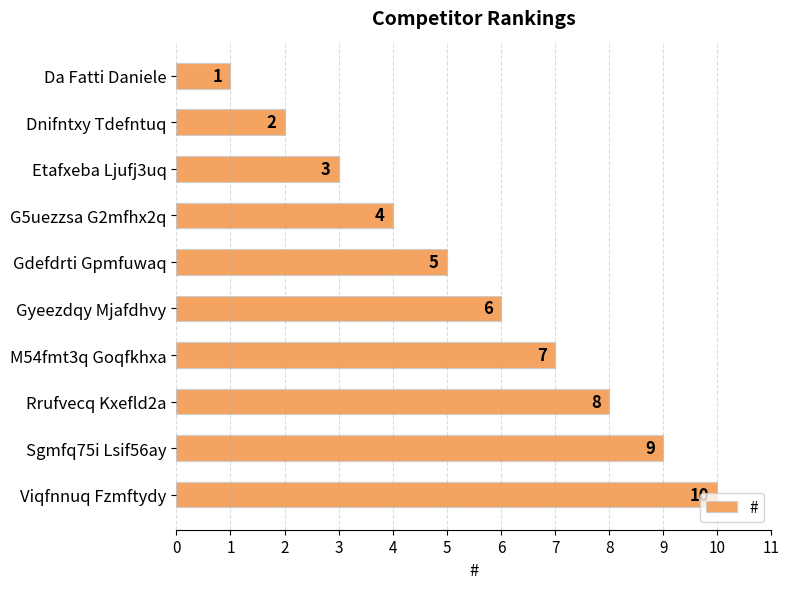

List the labels in order of value, largest first.

Viqfnnuq Fzmftydy, Sgmfq75i Lsif56ay, Rrufvecq Kxefld2a, M54fmt3q Goqfkhxa, Gyeezdqy Mjafdhvy, Gdefdrti Gpmfuwaq, G5uezzsa G2mfhx2q, Etafxeba Ljufj3uq, Dnifntxy Tdefntuq, Da Fatti Daniele